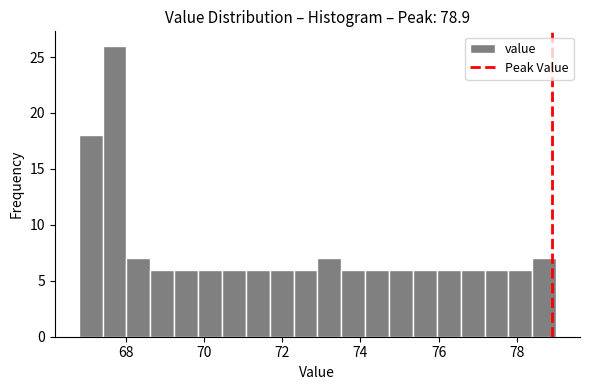

Read against the x-axis, roughly where is the centre of the tallest bar?

67.8